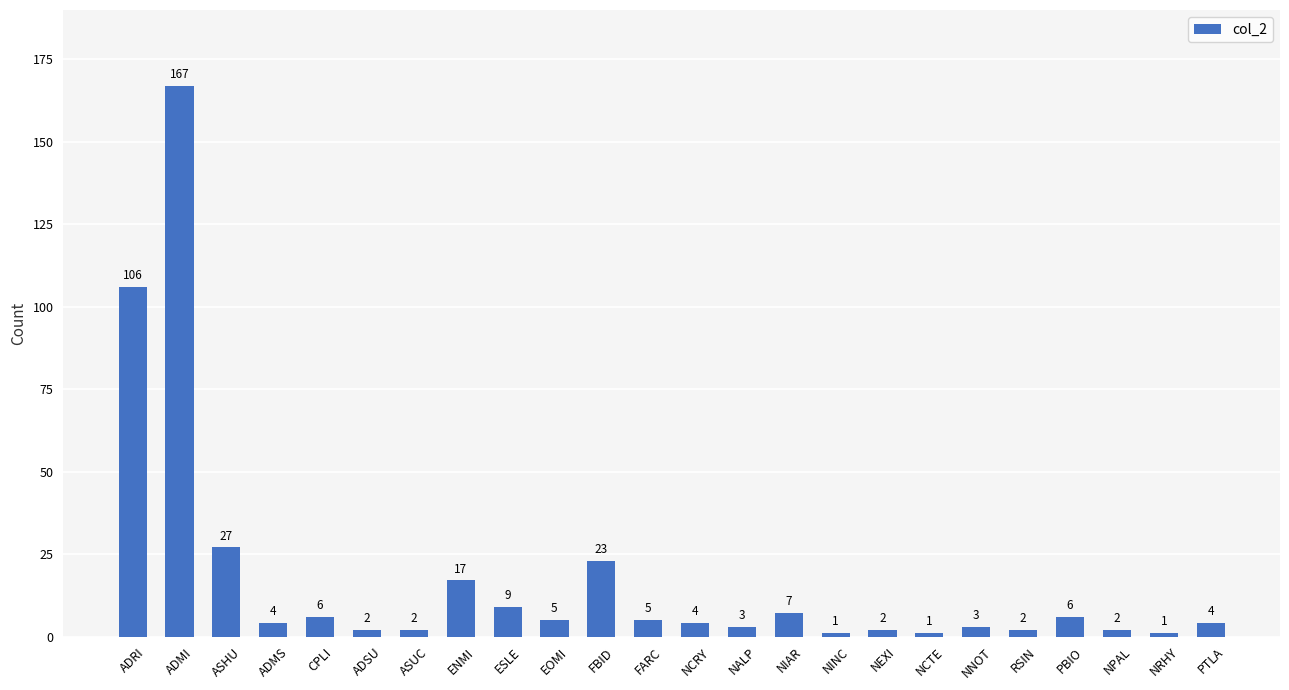

True or false: the data shows 6 at CPLI.

True